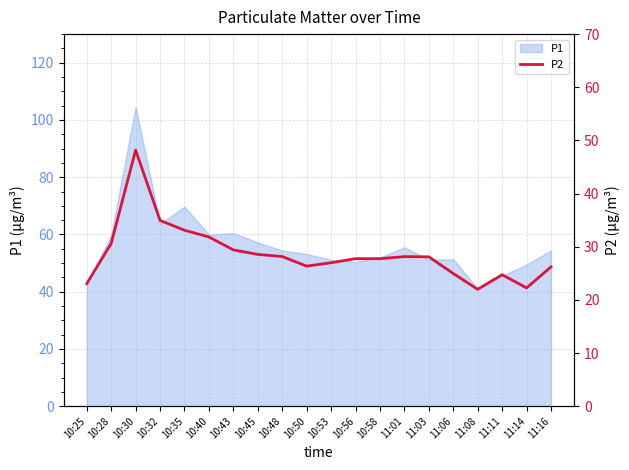

What is the change in value from 10:40 to 11:08?

-9.8